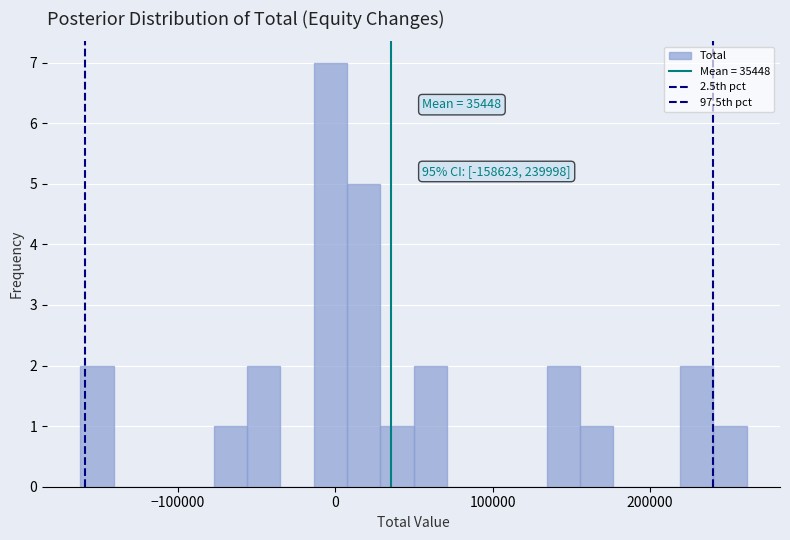

Around what value on the x-axis is the tallest bar? Give the approximate position of its centre, as read against the axis.

0